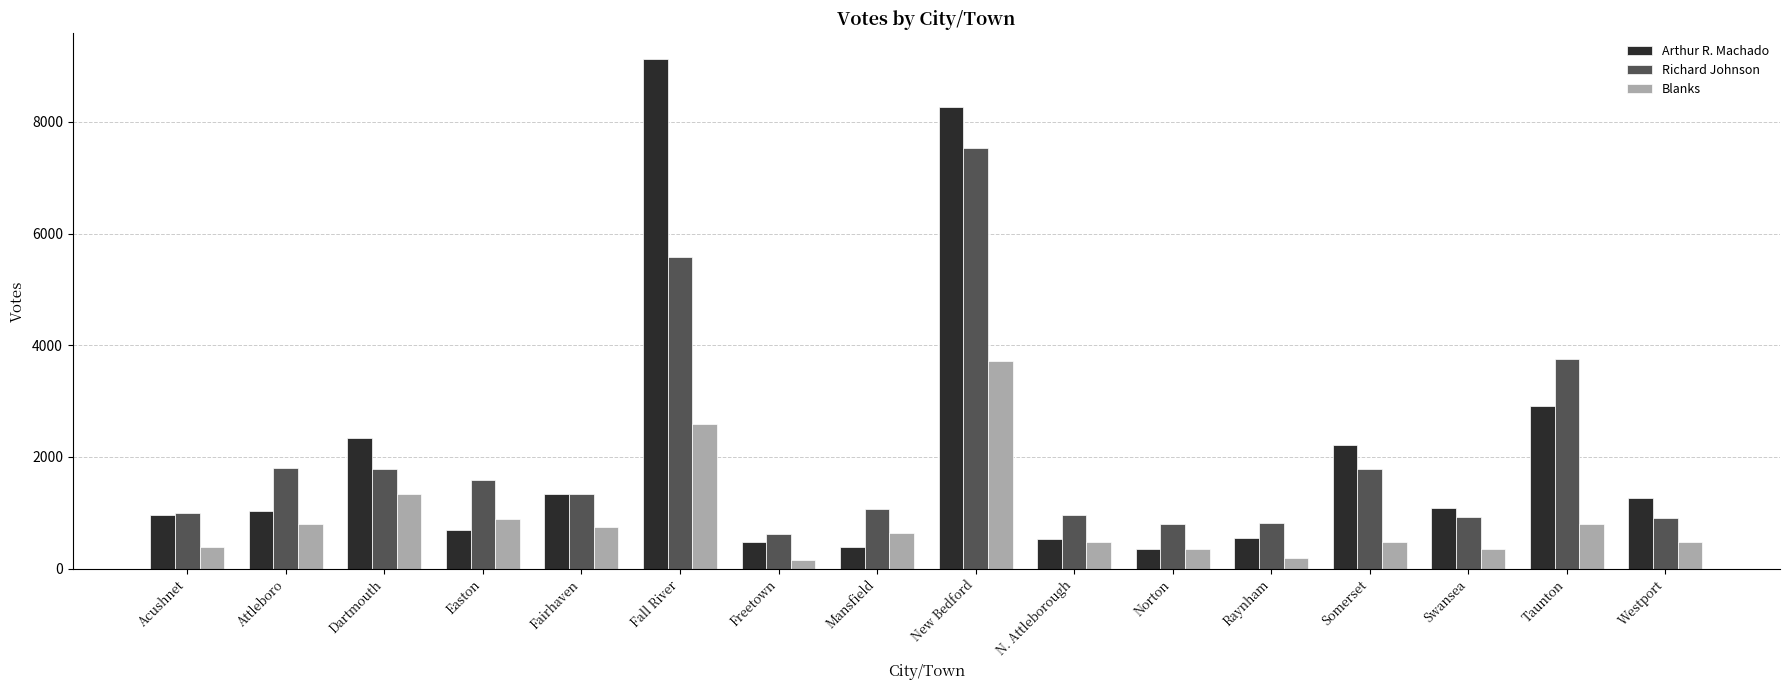

Does the chart contain any negative values?

No